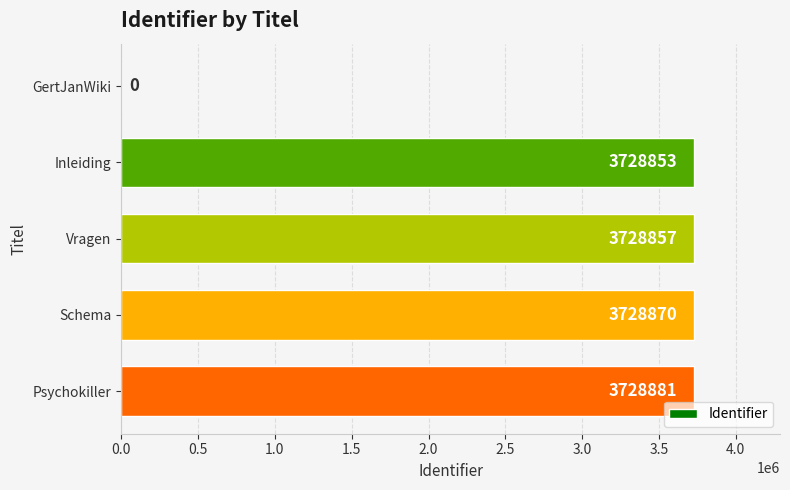

How many values are above zero?

4